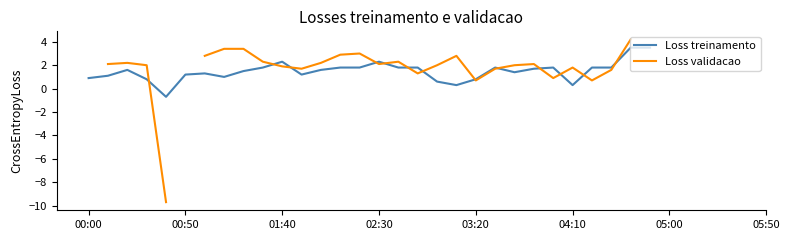

Does the chart display data point markers on the line(s)?

No